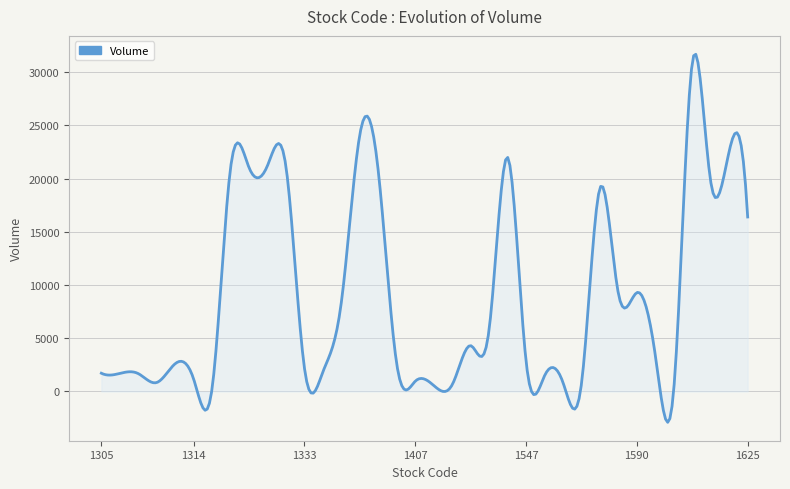

What is the minimum value shown in the chart?

-2901.6